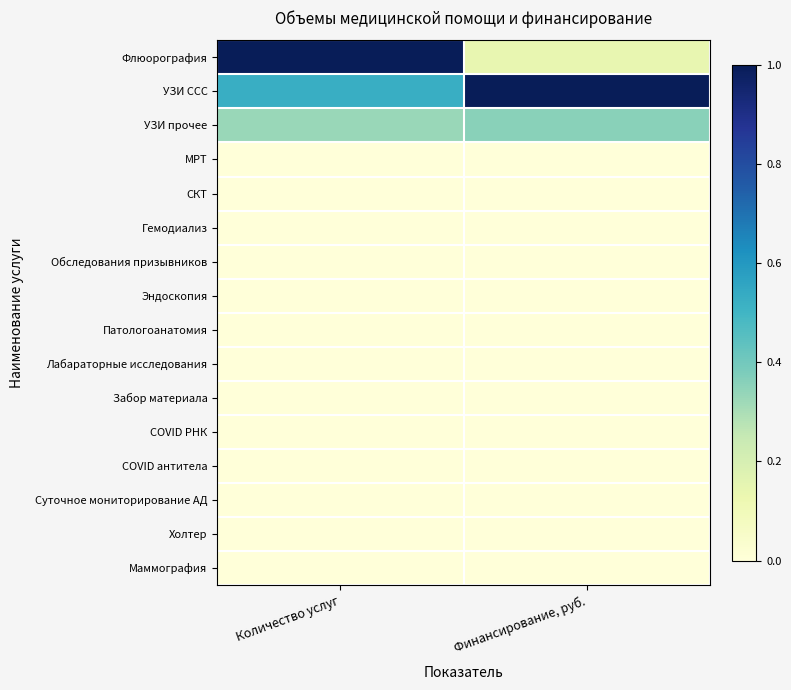

Reading left to right, transcribe all the data shown in this chart.

Флюорография: Количество услуг=1.0	Финансирование, руб.=0.1
УЗИ ССС: Количество услуг=0.5	Финансирование, руб.=1.0
УЗИ прочее: Количество услуг=0.3	Финансирование, руб.=0.4
МРТ: Количество услуг=0.0	Финансирование, руб.=0.0
СКТ: Количество услуг=0.0	Финансирование, руб.=0.0
Гемодиализ: Количество услуг=0.0	Финансирование, руб.=0.0
Обследования призывников: Количество услуг=0.0	Финансирование, руб.=0.0
Эндоскопия: Количество услуг=0.0	Финансирование, руб.=0.0
Патологоанатомия: Количество услуг=0.0	Финансирование, руб.=0.0
Лабараторные исследования: Количество услуг=0.0	Финансирование, руб.=0.0
Забор материала: Количество услуг=0.0	Финансирование, руб.=0.0
COVID РНК: Количество услуг=0.0	Финансирование, руб.=0.0
COVID антитела: Количество услуг=0.0	Финансирование, руб.=0.0
Суточное мониторирование АД: Количество услуг=0.0	Финансирование, руб.=0.0
Холтер: Количество услуг=0.0	Финансирование, руб.=0.0
Маммография: Количество услуг=0.0	Финансирование, руб.=0.0